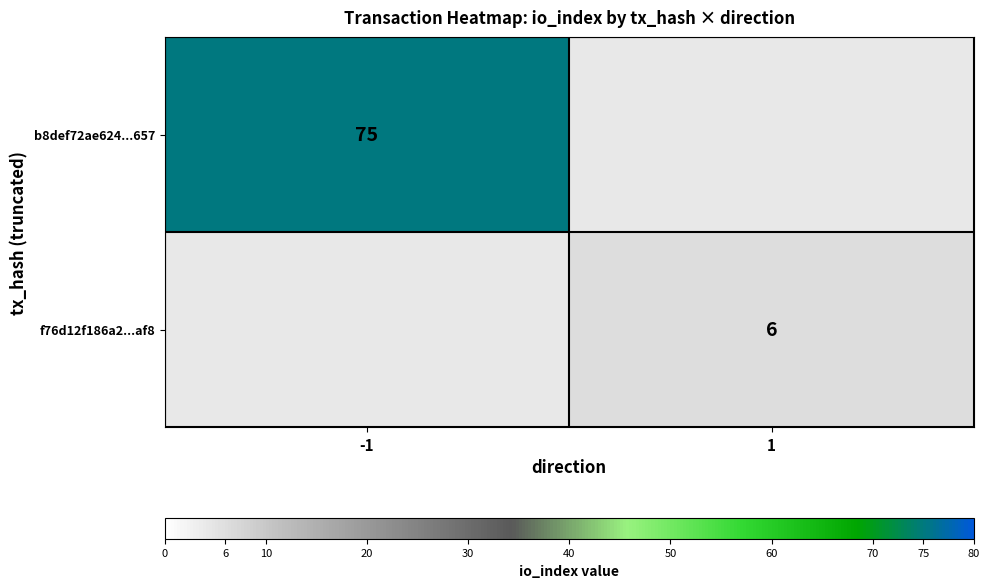

How many data points does each series have?

2